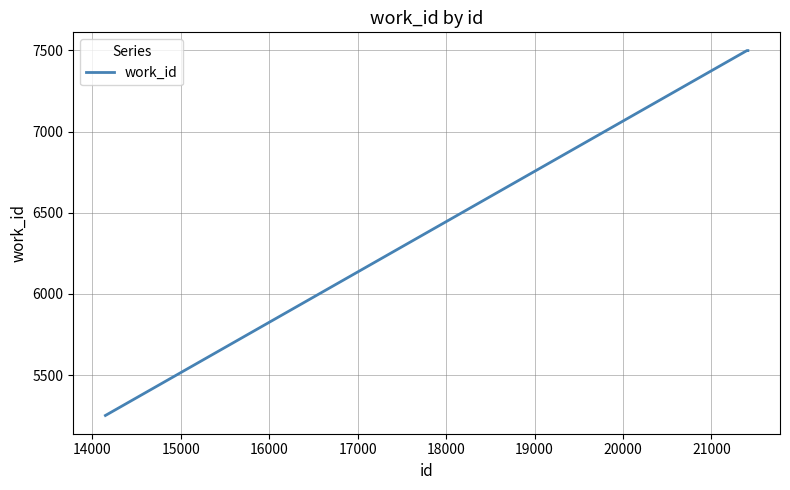

How many lines are shown in the chart?

1